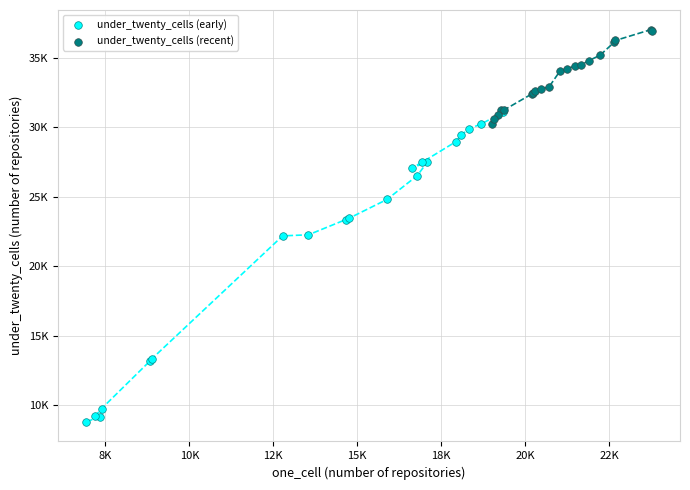

What are all the series names shown in the legend?

under_twenty_cells (early), under_twenty_cells (recent)